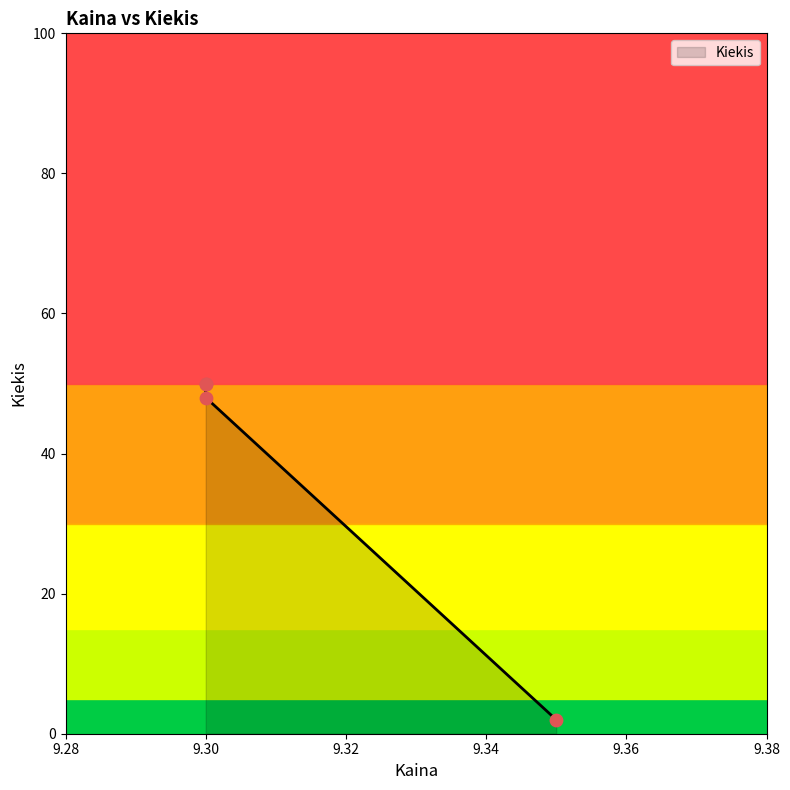

Between 9.3 and 9.3, which is larger?

9.3